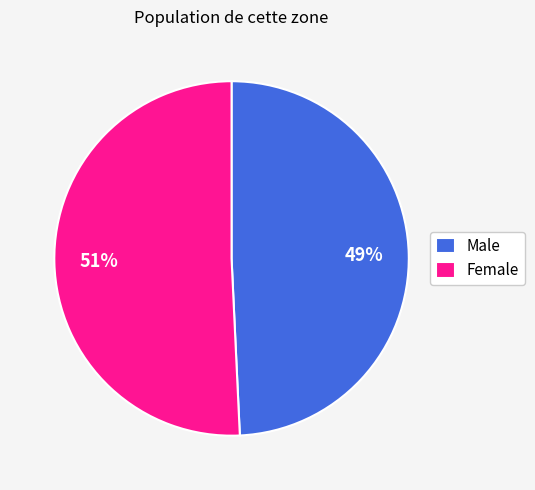

Rank the categories by value from lowest to highest.

Male, Female